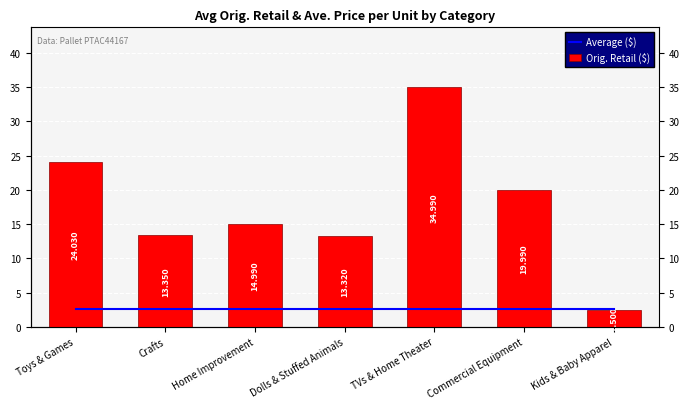

Which has a higher value, Kids & Baby Apparel or Crafts?

Kids & Baby Apparel